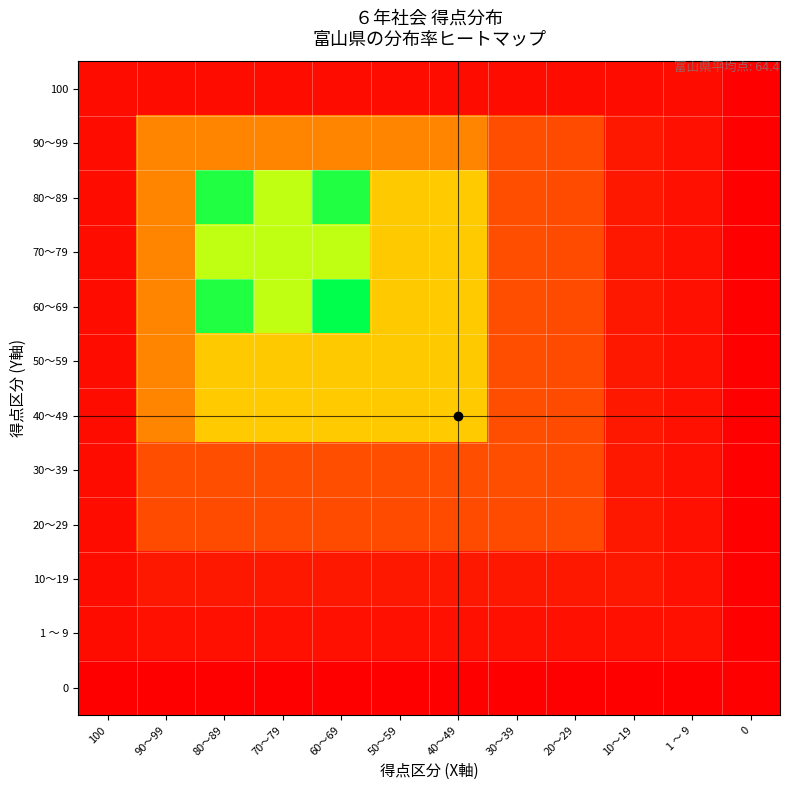

Reading right to left, transcribe all the data shown in this chart.

100: 0=0.0	1 ～ 9=0.7	10～19=0.7	20～29=0.7	30～39=0.7	40～49=0.7	50～59=0.7	60～69=0.7	70～79=0.7	80～89=0.7	90～99=0.7	100=0.7
90～99: 0=0.0	1 ～ 9=1.0	10～19=1.4	20～29=4.2	30～39=4.4	40～49=7.4	50～59=7.4	60～69=7.4	70～79=7.4	80～89=7.4	90～99=7.4	100=0.7
80～89: 0=0.0	1 ～ 9=1.0	10～19=1.4	20～29=4.2	30～39=4.4	40～49=11.4	50～59=11.3	60～69=20.5	70～79=16.1	80～89=20.5	90～99=7.4	100=0.7
70～79: 0=0.0	1 ～ 9=1.0	10～19=1.4	20～29=4.2	30～39=4.4	40～49=11.4	50～59=11.3	60～69=16.1	70～79=16.1	80～89=16.1	90～99=7.4	100=0.7
60～69: 0=0.0	1 ～ 9=1.0	10～19=1.4	20～29=4.2	30～39=4.4	40～49=11.4	50～59=11.3	60～69=21.5	70～79=16.1	80～89=20.5	90～99=7.4	100=0.7
50～59: 0=0.0	1 ～ 9=1.0	10～19=1.4	20～29=4.2	30～39=4.4	40～49=11.3	50～59=11.3	60～69=11.3	70～79=11.3	80～89=11.3	90～99=7.4	100=0.7
40～49: 0=0.0	1 ～ 9=1.0	10～19=1.4	20～29=4.2	30～39=4.4	40～49=11.4	50～59=11.3	60～69=11.4	70～79=11.4	80～89=11.4	90～99=7.4	100=0.7
30～39: 0=0.0	1 ～ 9=1.0	10～19=1.4	20～29=4.2	30～39=4.4	40～49=4.4	50～59=4.4	60～69=4.4	70～79=4.4	80～89=4.4	90～99=4.4	100=0.7
20～29: 0=0.0	1 ～ 9=1.0	10～19=1.4	20～29=4.2	30～39=4.2	40～49=4.2	50～59=4.2	60～69=4.2	70～79=4.2	80～89=4.2	90～99=4.2	100=0.7
10～19: 0=0.0	1 ～ 9=1.0	10～19=1.4	20～29=1.4	30～39=1.4	40～49=1.4	50～59=1.4	60～69=1.4	70～79=1.4	80～89=1.4	90～99=1.4	100=0.7
1 ～ 9: 0=0.0	1 ～ 9=1.0	10～19=1.0	20～29=1.0	30～39=1.0	40～49=1.0	50～59=1.0	60～69=1.0	70～79=1.0	80～89=1.0	90～99=1.0	100=0.7
0: 0=0.0	1 ～ 9=0.0	10～19=0.0	20～29=0.0	30～39=0.0	40～49=0.0	50～59=0.0	60～69=0.0	70～79=0.0	80～89=0.0	90～99=0.0	100=0.0